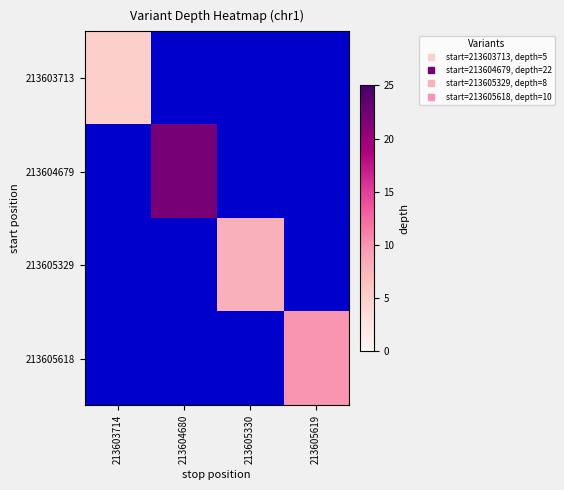

Is the value of 213605618 at 213605330 greater than the value of 213604679 at 213605619?

No